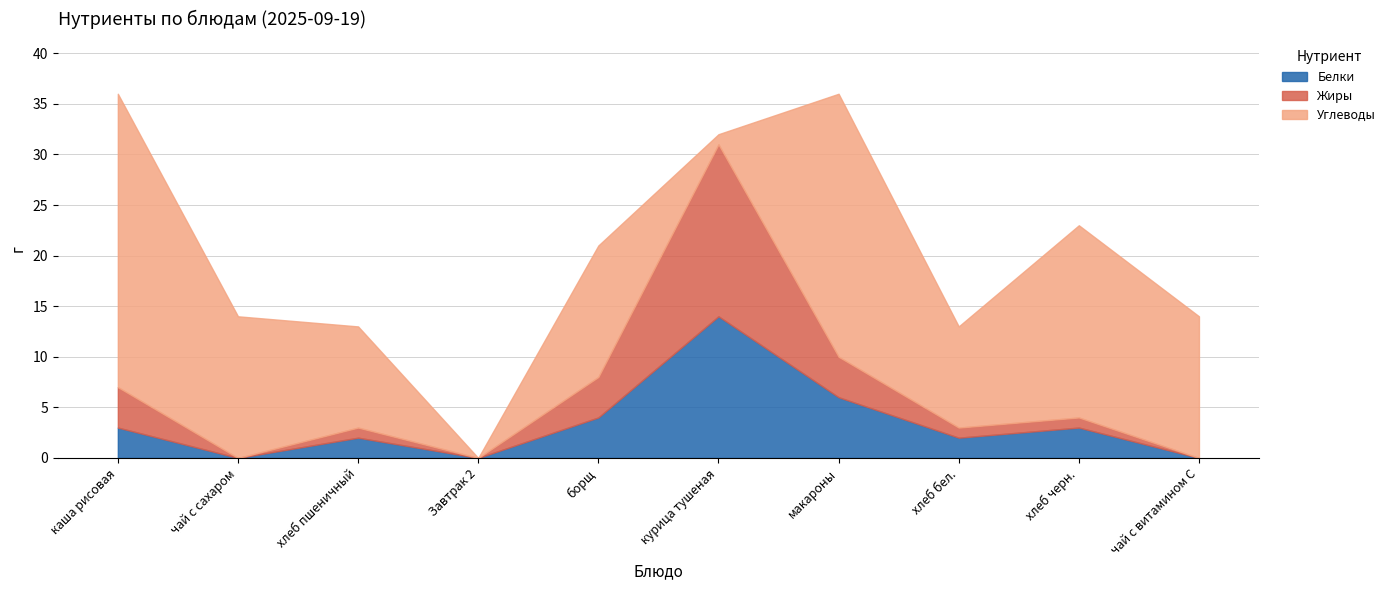

The value of Жиры at Завтрак 2 is -7. True or false?

False